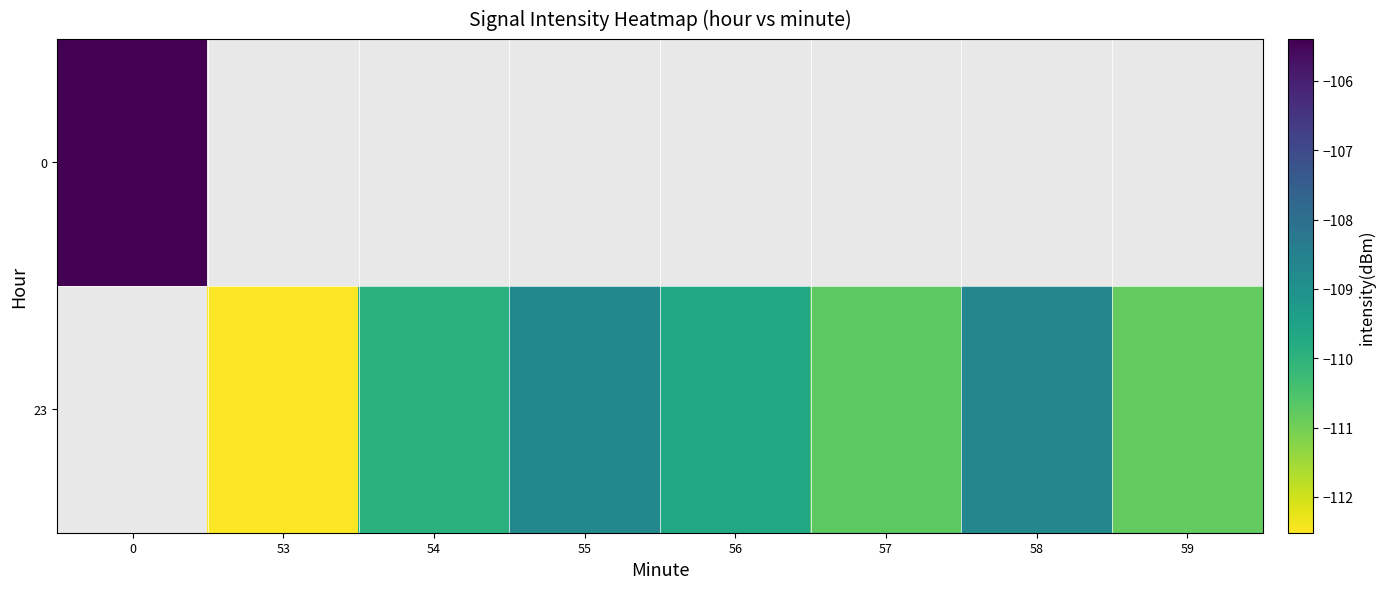

List the labels in order of 0 value, smallest first.

0, 53, 54, 55, 56, 57, 58, 59